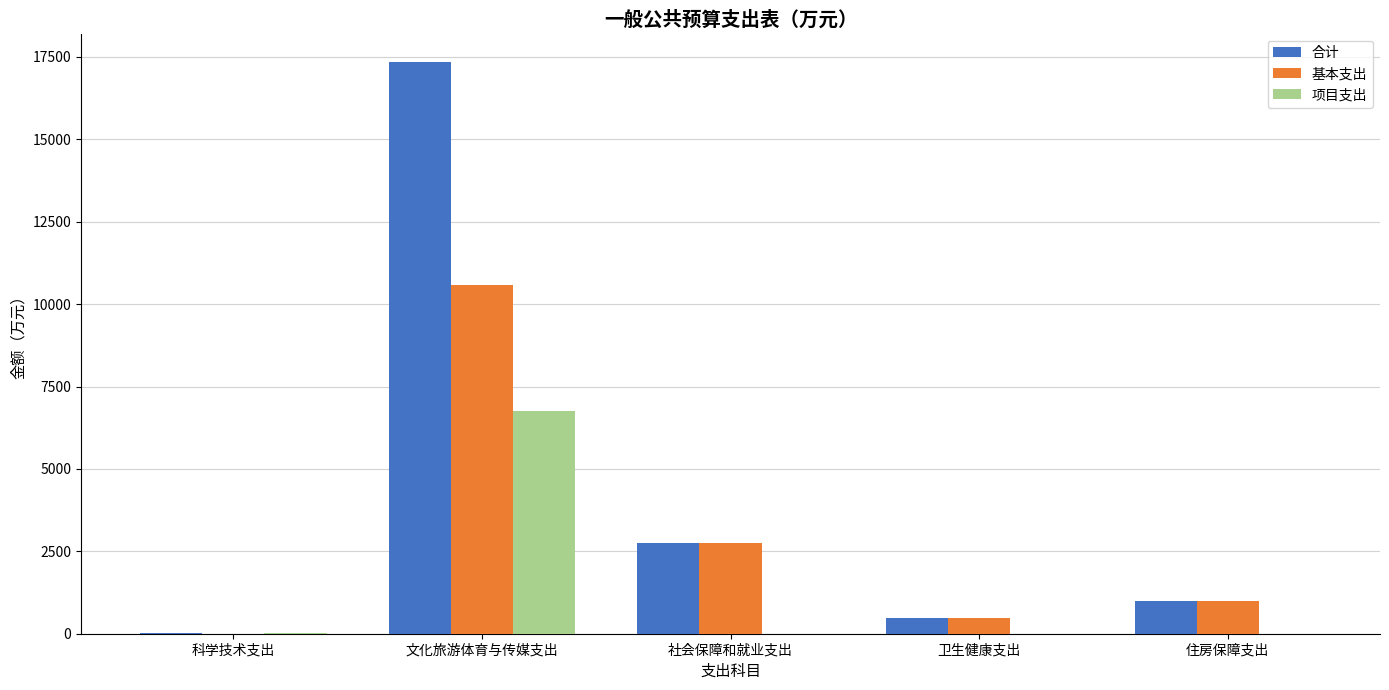

True or false: 基本支出 has a value of 995.0 at 住房保障支出.

True